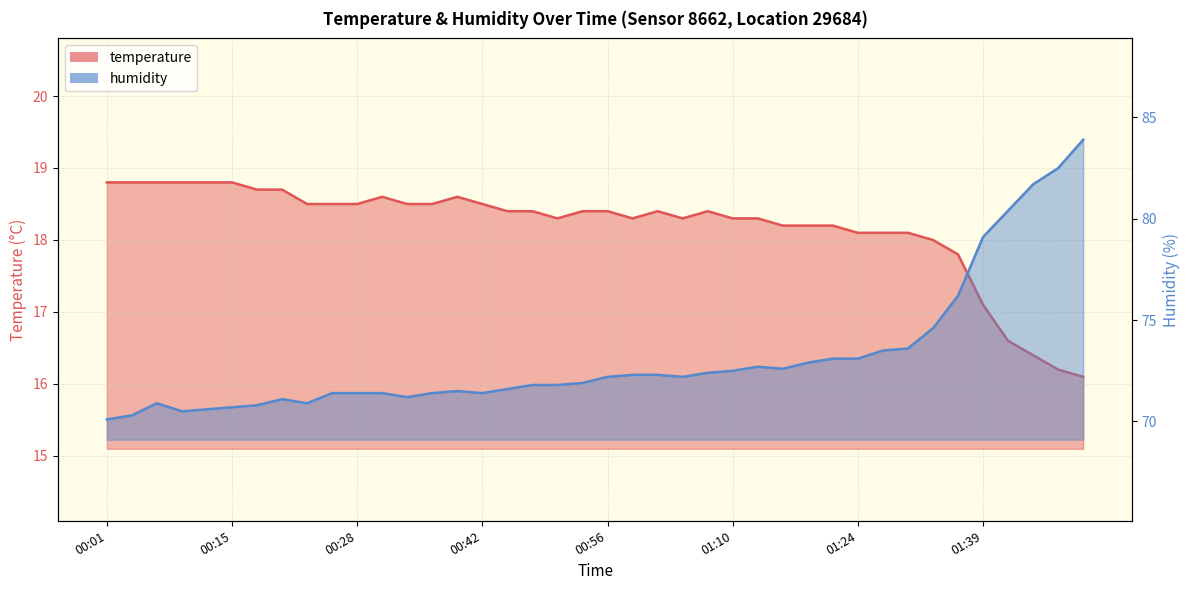

How many lines are shown in the chart?

2